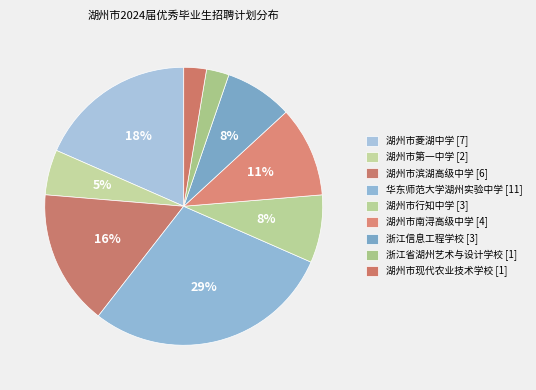

Which slice is the largest?

华东师范大学湖州实验中学